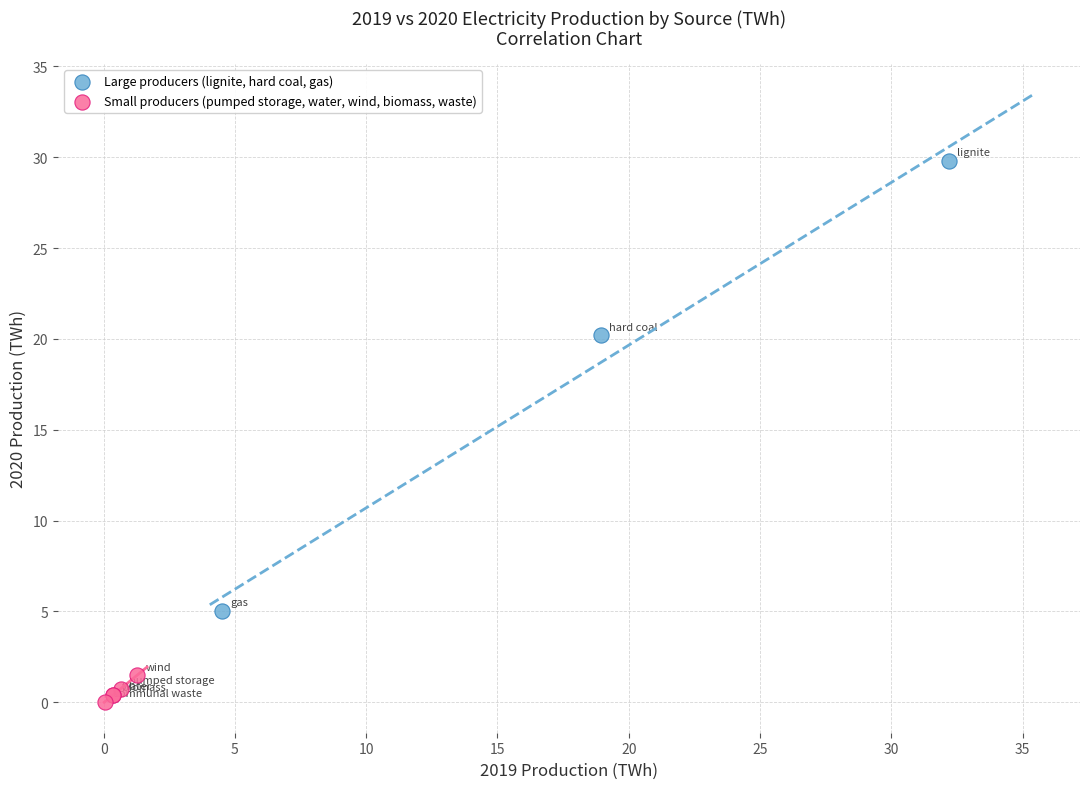

Which series has the widest spread of Y values?

Large producers (lignite, hard coal, gas)